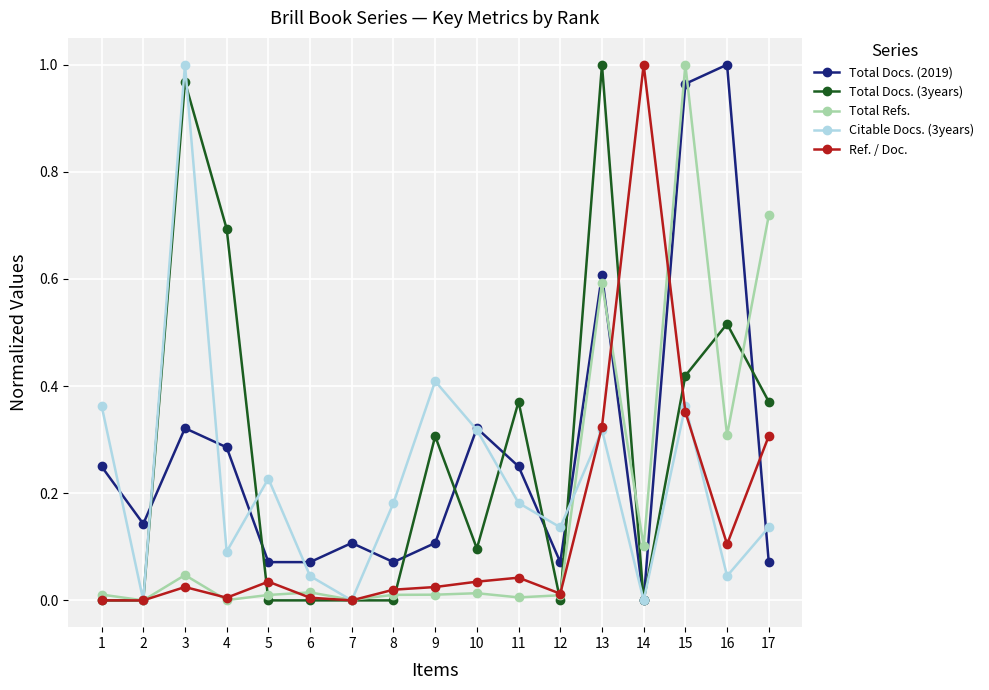

True or false: Total Docs. (3years) has a value of 0.0 at 12.

True